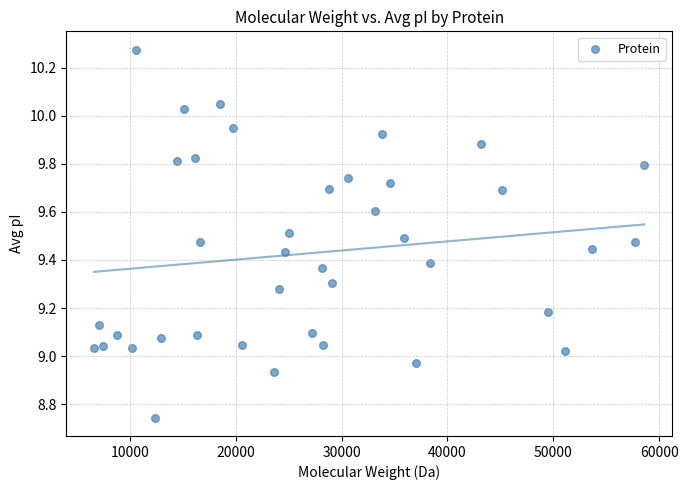

What is the range of Y values (max minus min)?

1.5